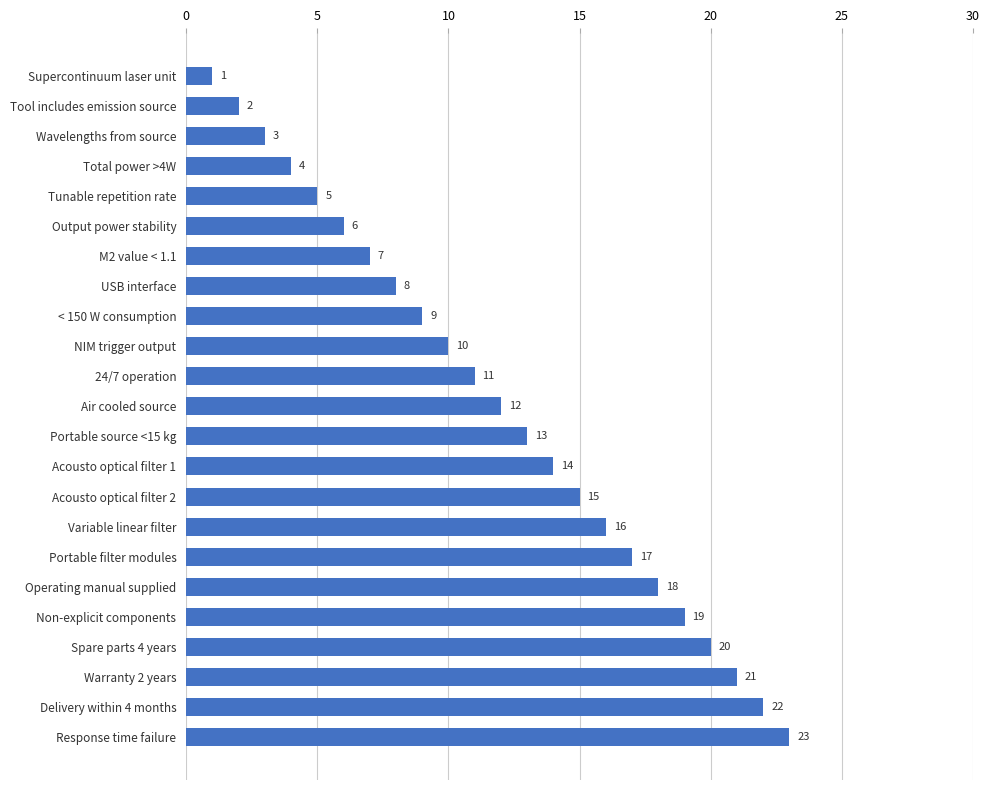

At which label is the value closest to 12?

Air cooled source